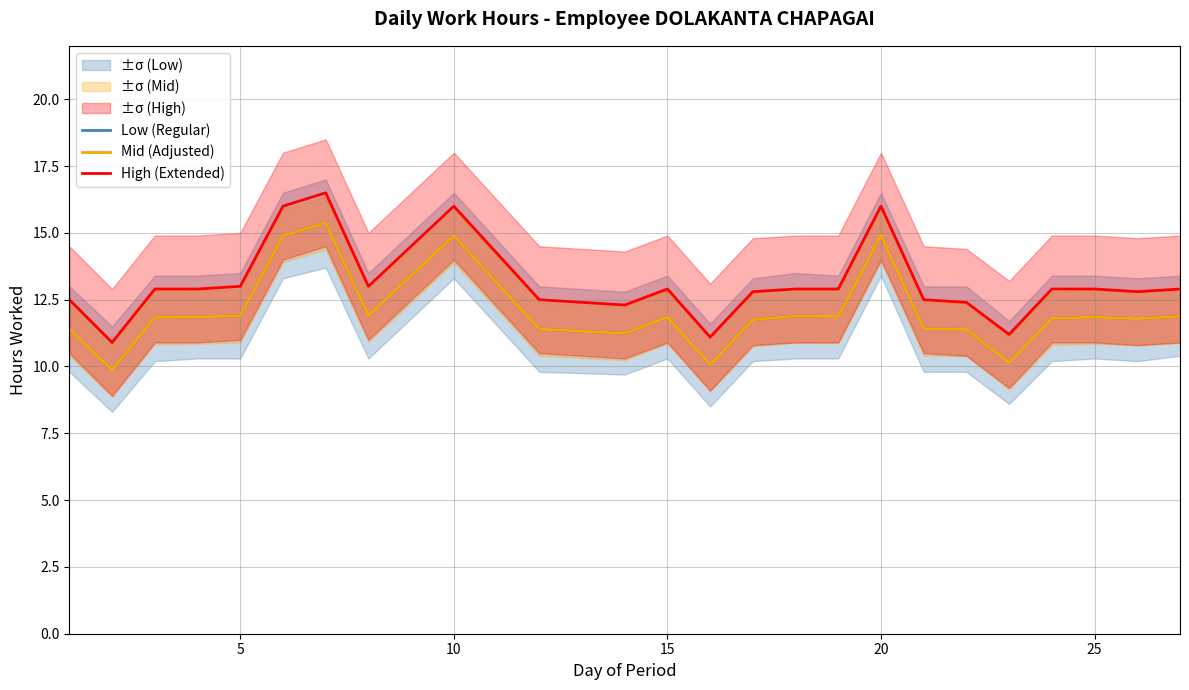

Is it true that Mid (Adjusted) equals 3.4 at 10?

False